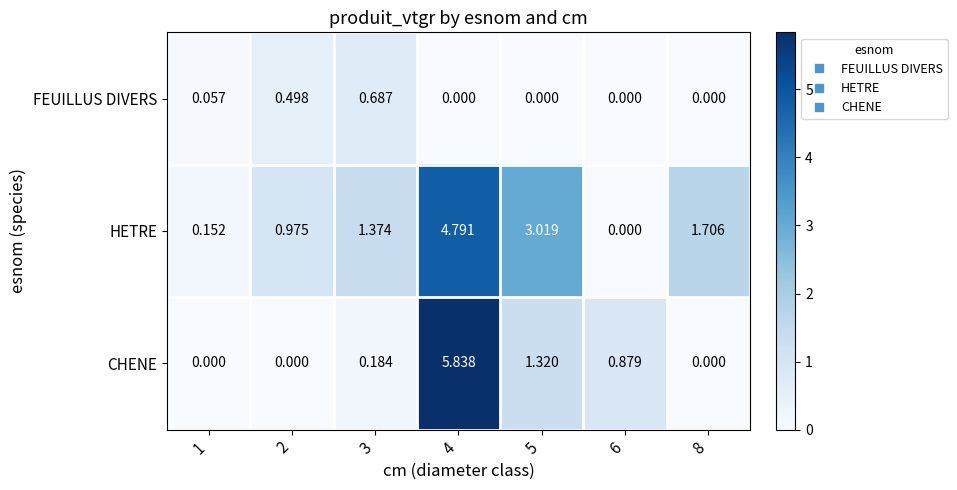

Rank the series at 5 from highest to lowest value.

HETRE, CHENE, FEUILLUS DIVERS